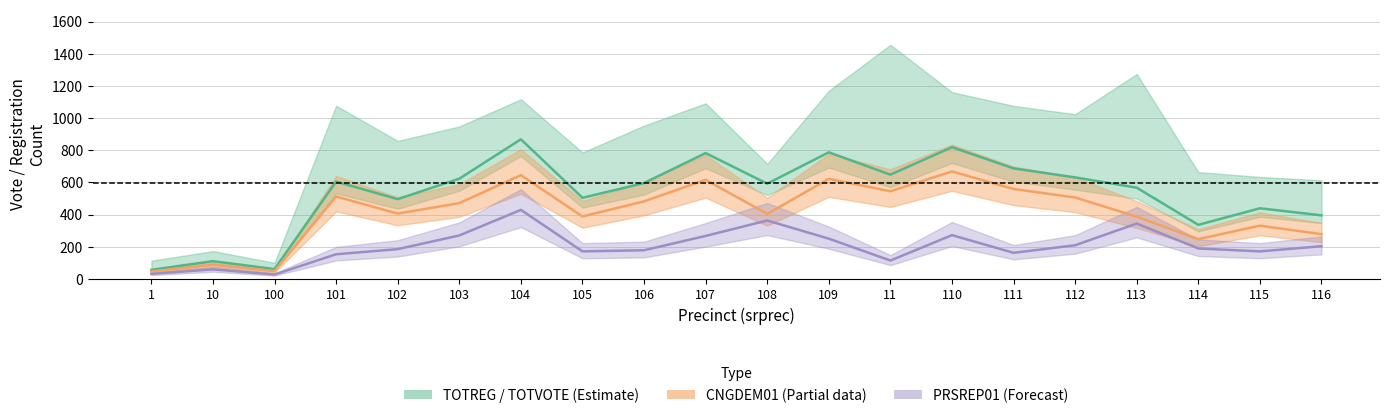

True or false: TOTVOTE (Votes cast) has more than 2 interior local peaks.

True